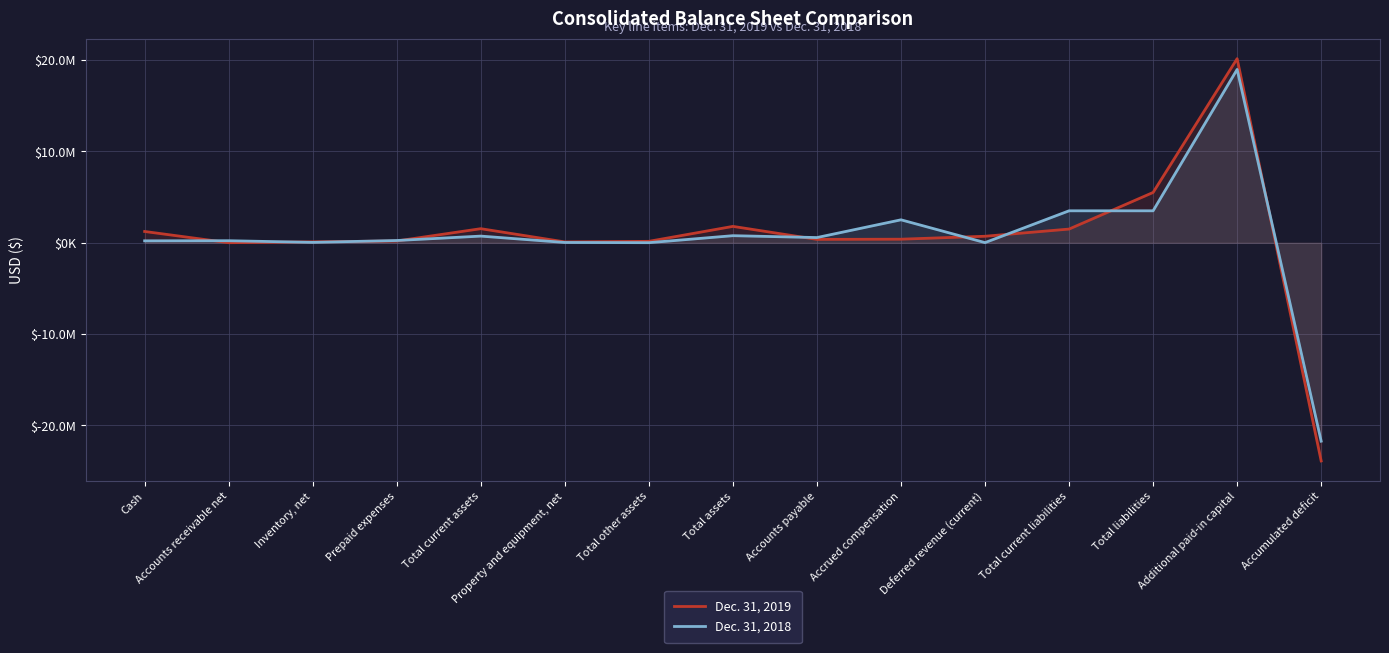

How many values in the Dec. 31, 2019 series exceed 393017?

7